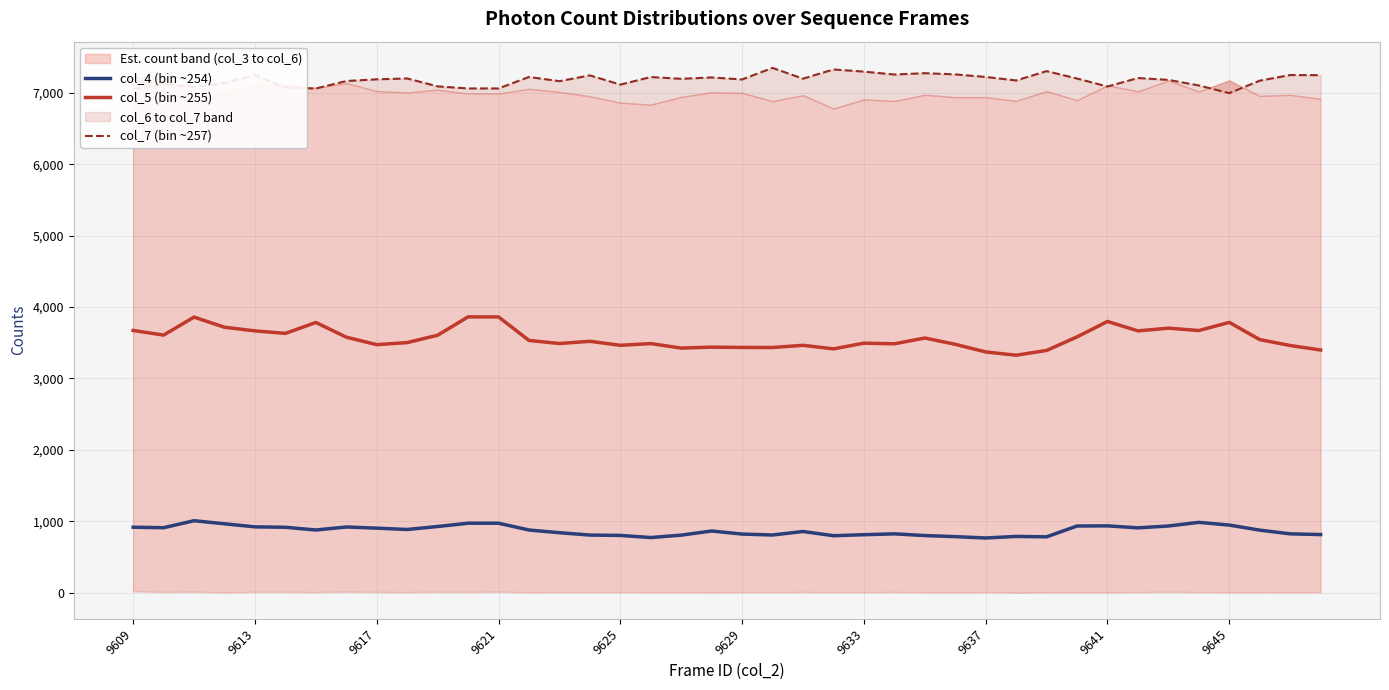

True or false: col_5 (bin ~255) and col_4 (bin ~254) intersect in this chart.

False